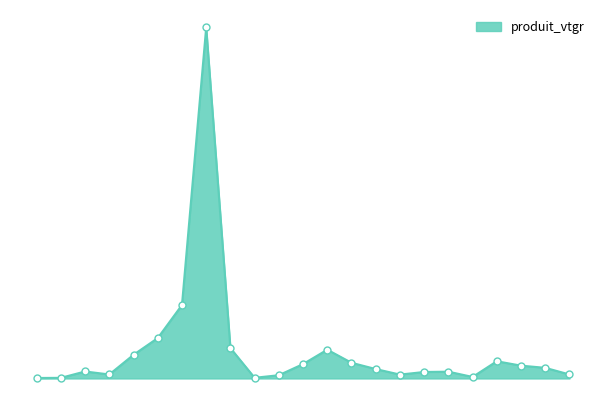

Does the chart display data point markers on the line(s)?

No